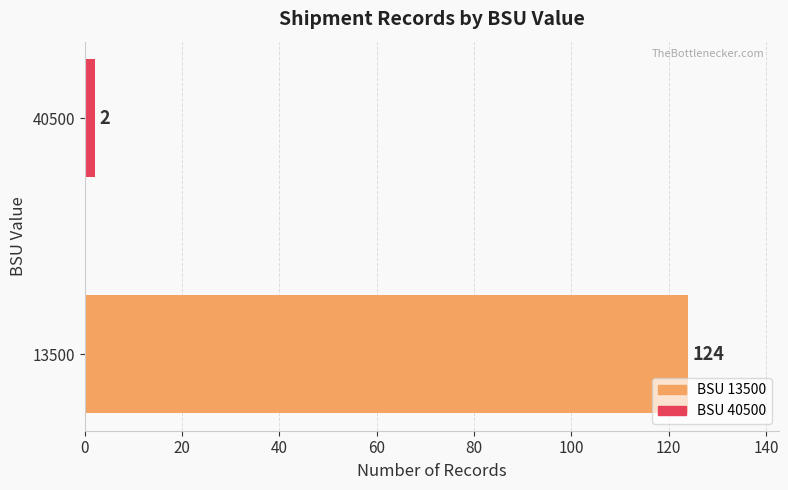

How many values are between 2 and 124?

2